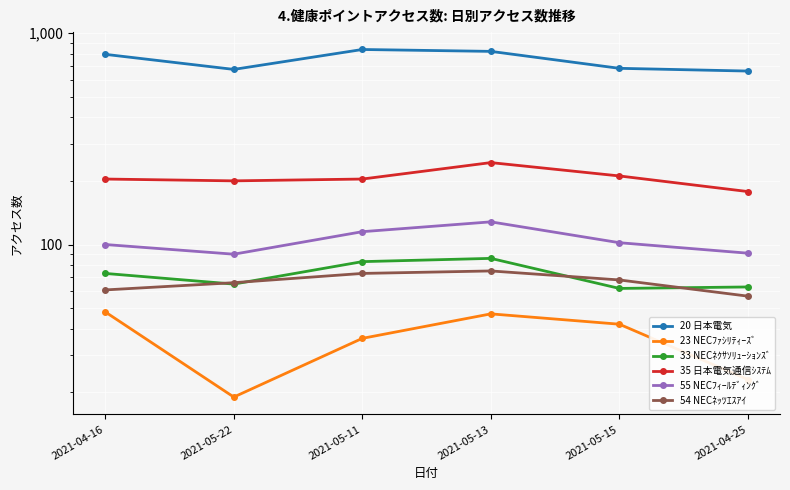

What is the total value across all series at 2021-05-22?

1113